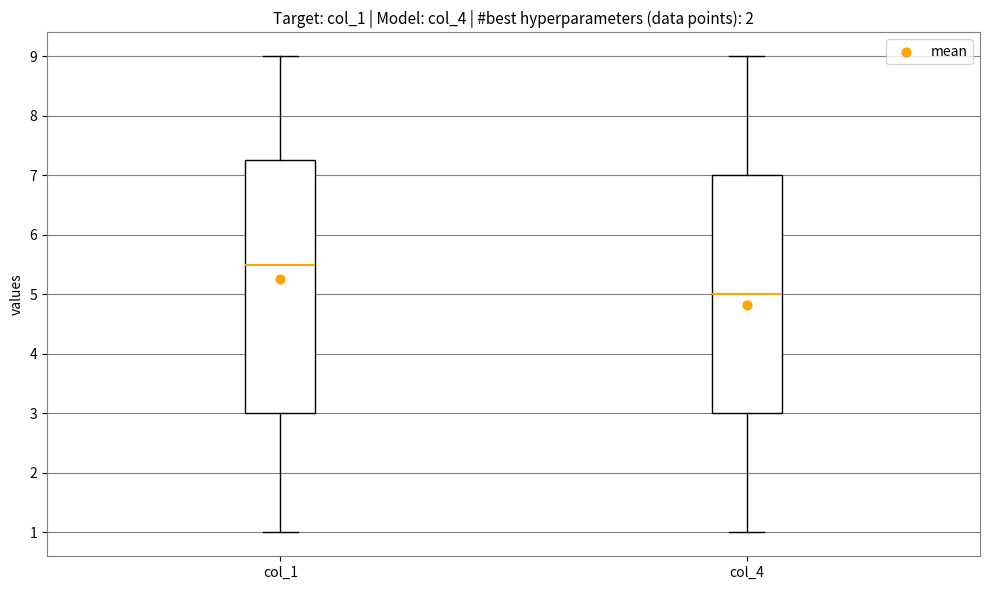

Reading left to right, transcribe this box plot: for each box, give where its median line is, the range the box spans, and where its two whiskers end, as read against the y-axis. The values are not printed on the chart, so give them approximately, as read against the axis.

col_1: median 5.5, box 3.0 to 7.3, whiskers 1.0 to 9.0
col_4: median 5.0, box 3.0 to 7.0, whiskers 1.0 to 9.0